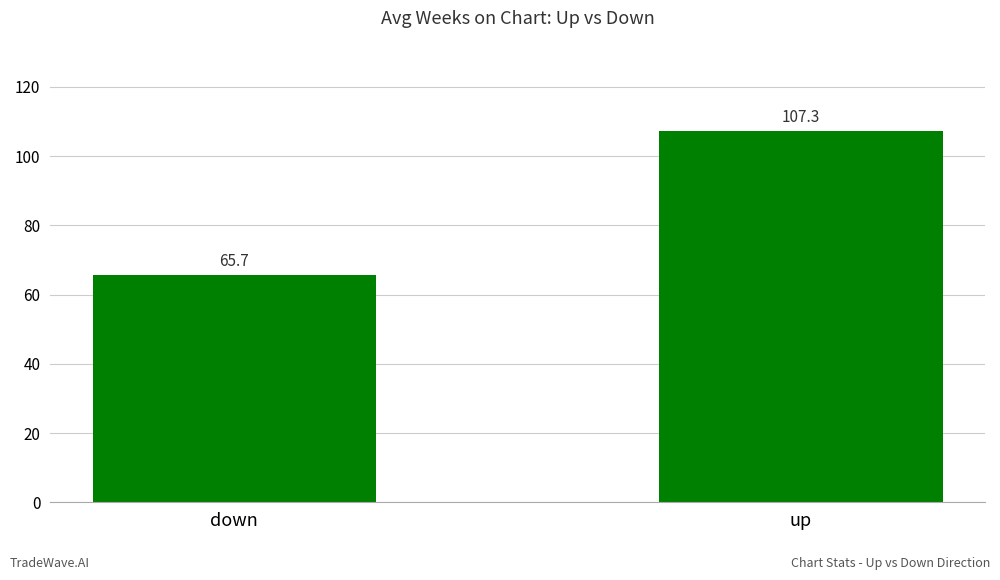

How many bars are there in total?

2